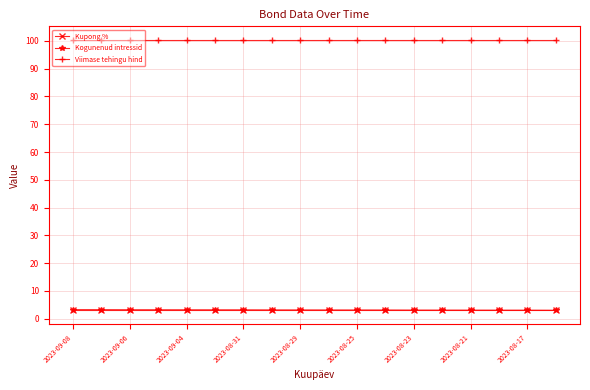

What is the minimum value shown in the chart?

3.0